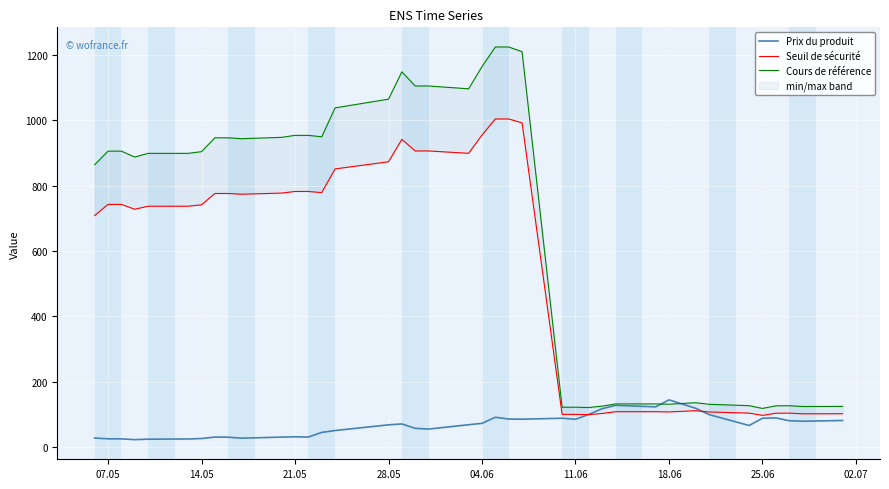

Which series has the largest range (max minus min)?

Cours de référence